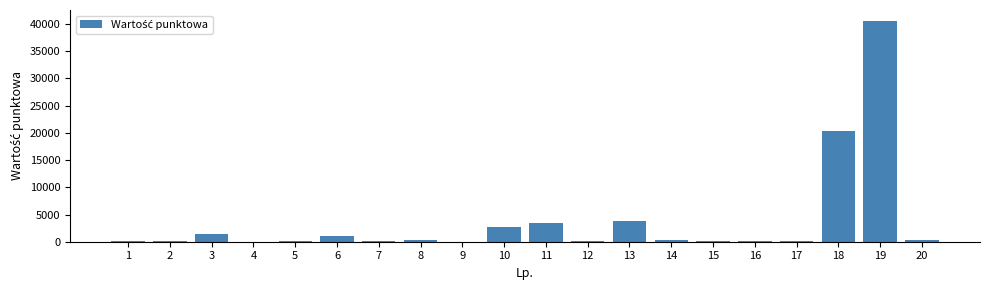

Does the chart contain stacked bars?

No